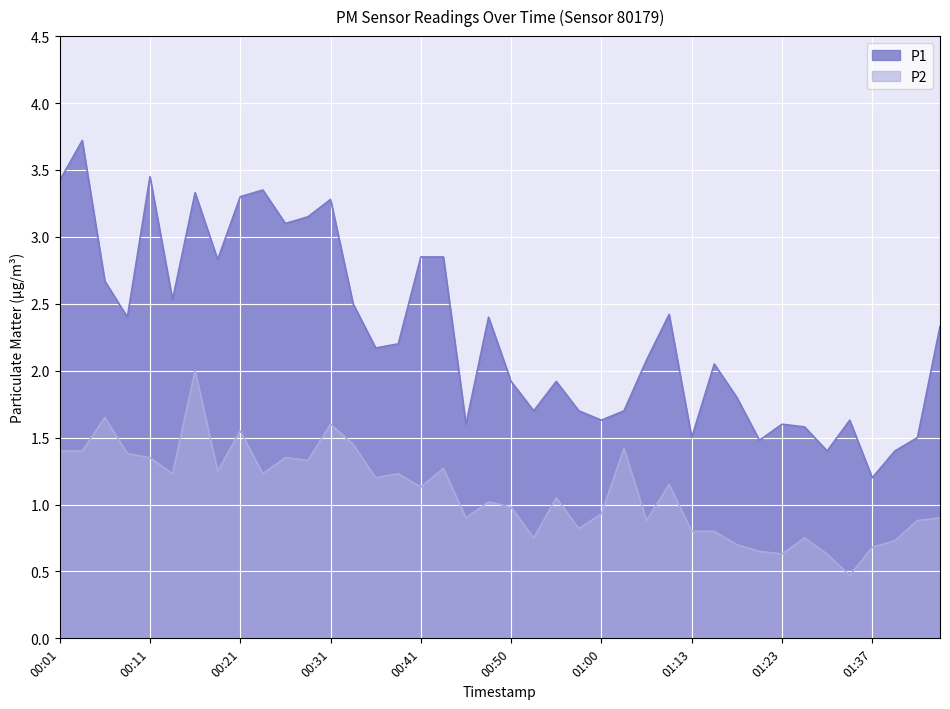

Between 00:23 and 00:55, which series saw the biggest shift?

P1